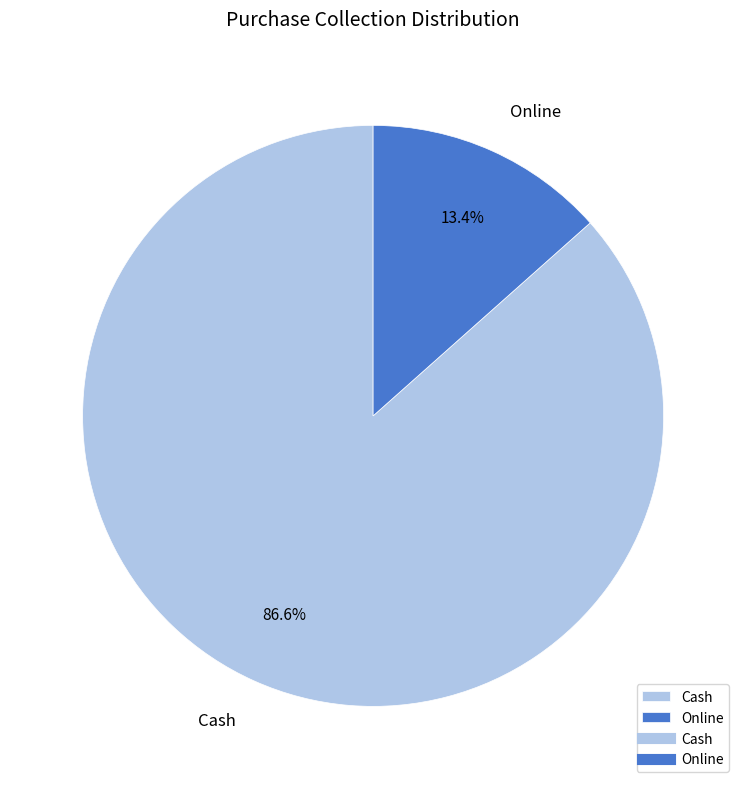

What is the smallest slice in the pie chart?

Online